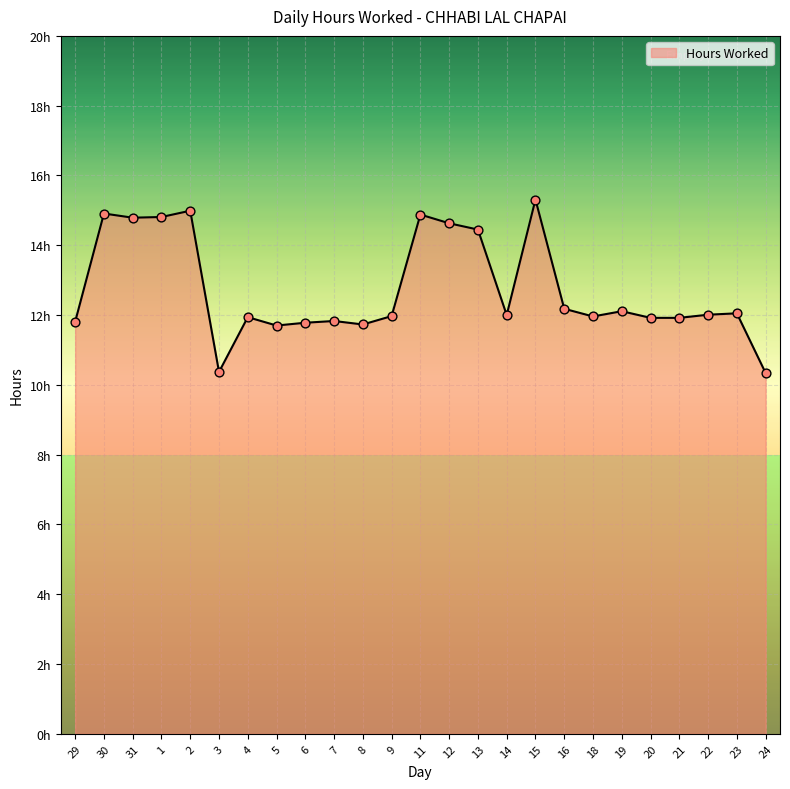

Approximately how many times larger is the value at 7 compared to 1?

0.8